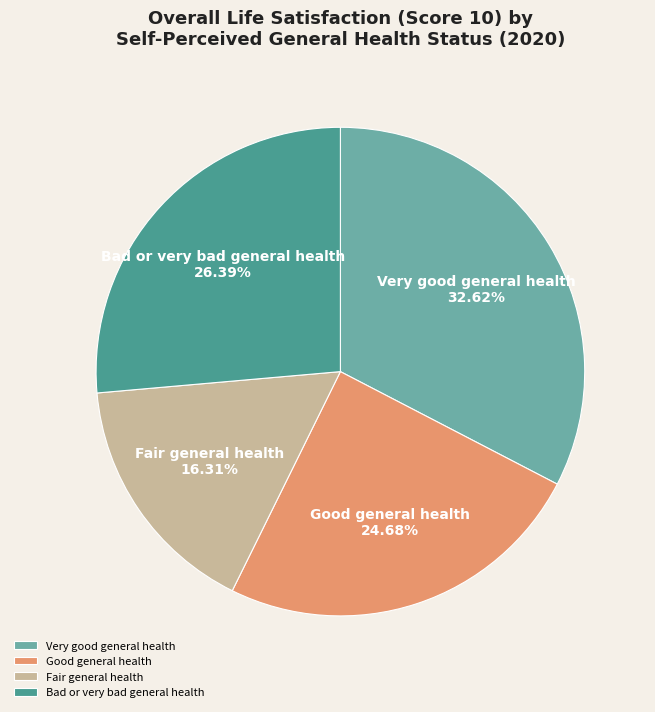

To the nearest percent, what is the difference between the Bad or very bad general health and Fair general health slice percentages?

10%